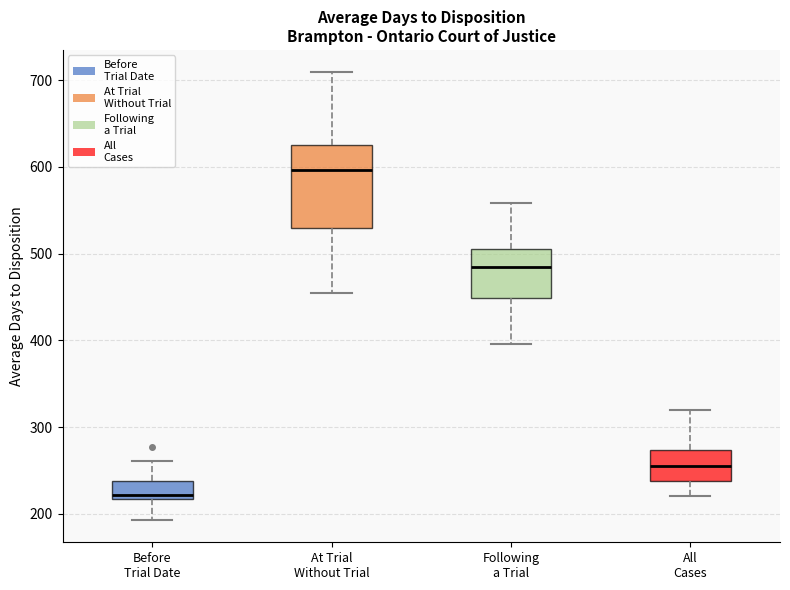

Where does the lower whisker of the box for Following a Trial end on the y-axis? The values are not printed on the chart, so give them approximately, as read against the axis.

400